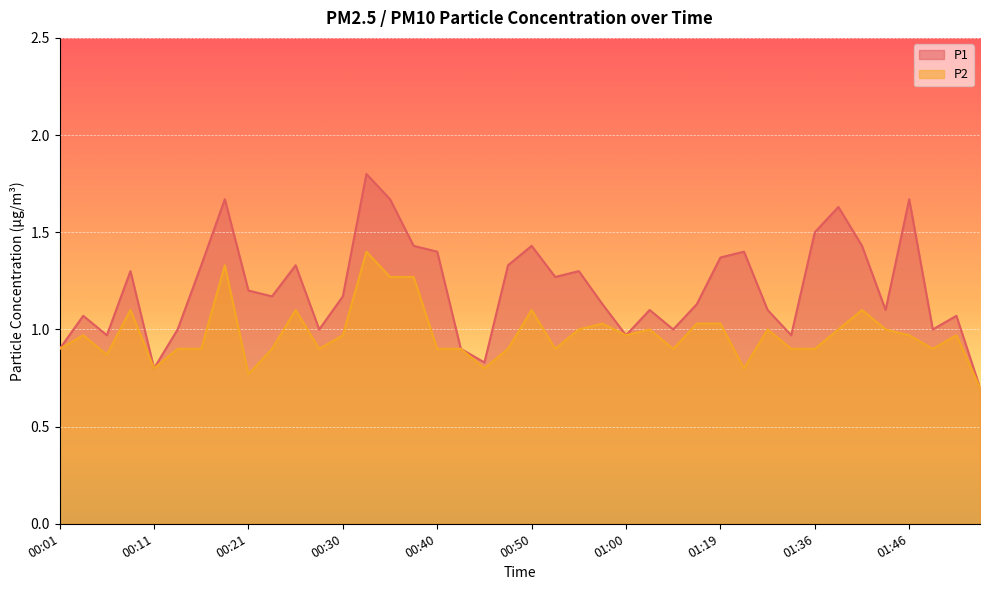

Is it true that P1 equals 0.5 at 00:13?

False